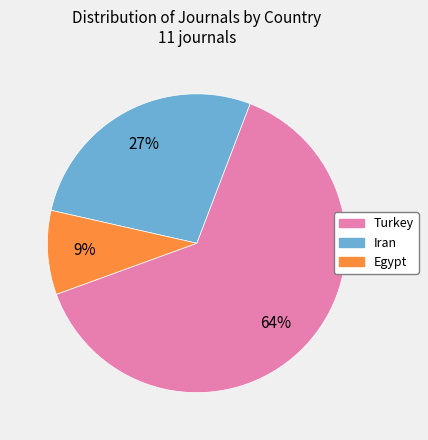

Which has a higher value, Egypt or Turkey?

Turkey